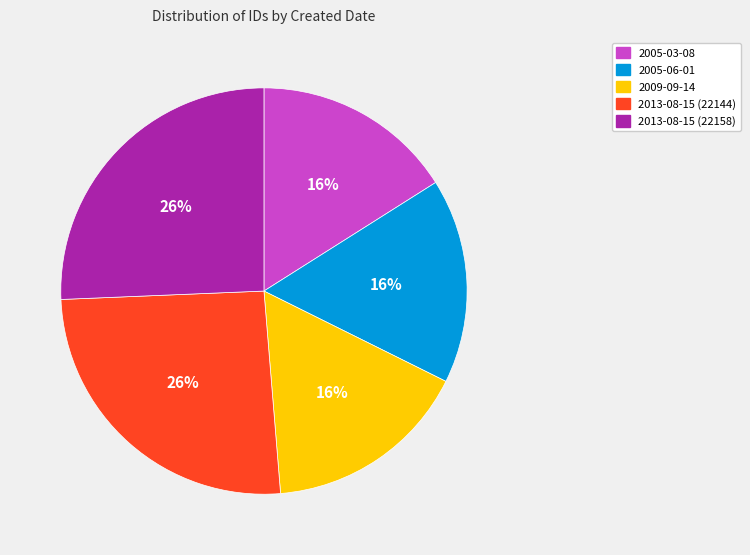

How many slices are in this pie chart?

5